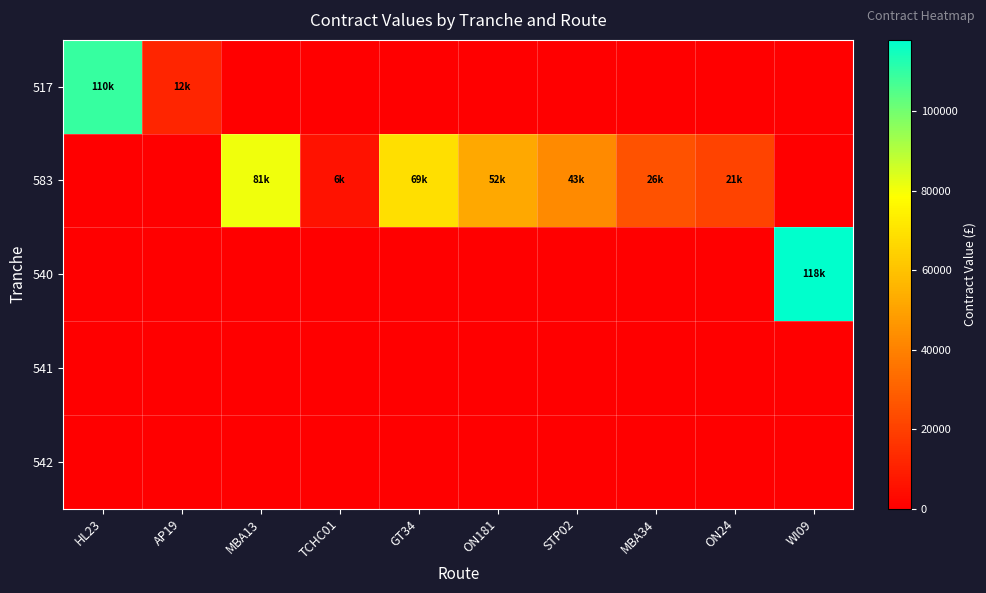

Reading left to right, extract all data points from this chart.

517: HL23=109698.9	AP19=11827.5	MBA13=0.0	TCHC01=0.0	GT34=0.0	ON181=0.0	STP02=0.0	MBA34=0.0	ON24=0.0	WI09=0.0
583: HL23=0.0	AP19=0.0	MBA13=81066.7	TCHC01=5985.0	GT34=68917.8	ON181=51988.8	STP02=42845.0	MBA34=25507.5	ON24=20947.5	WI09=0.0
540: HL23=0.0	AP19=0.0	MBA13=0.0	TCHC01=0.0	GT34=0.0	ON181=0.0	STP02=0.0	MBA34=0.0	ON24=0.0	WI09=118027.5
541: HL23=0.0	AP19=0.0	MBA13=0.0	TCHC01=0.0	GT34=0.0	ON181=0.0	STP02=0.0	MBA34=0.0	ON24=0.0	WI09=0.0
542: HL23=0.0	AP19=0.0	MBA13=0.0	TCHC01=0.0	GT34=0.0	ON181=0.0	STP02=0.0	MBA34=0.0	ON24=0.0	WI09=0.0